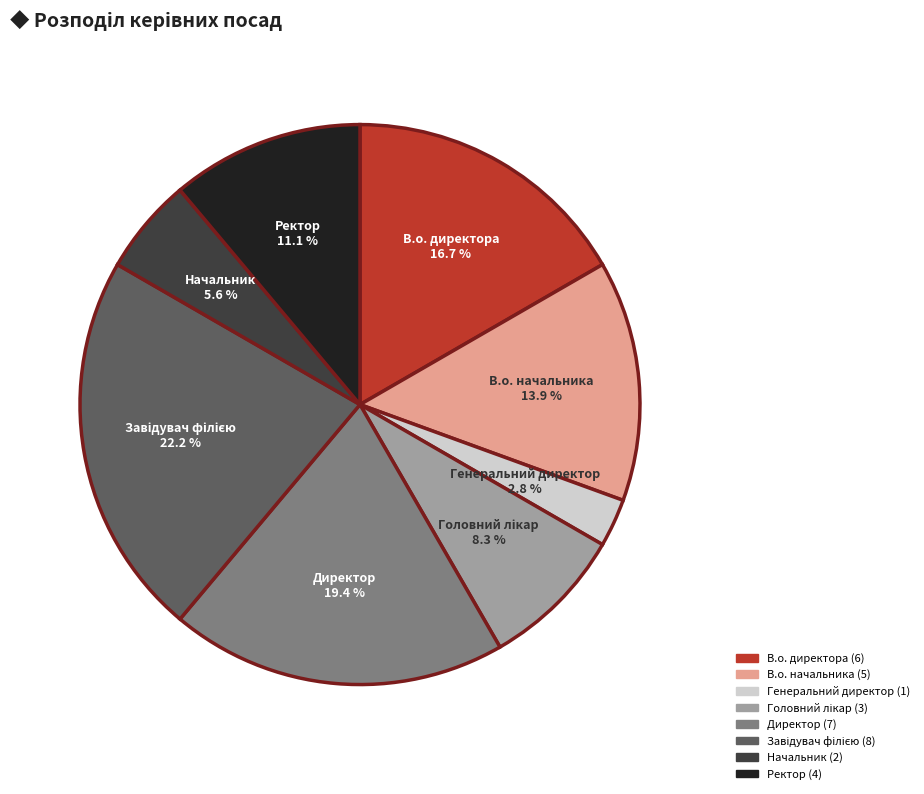

Does Генеральний директор represent more than half of the total?

No